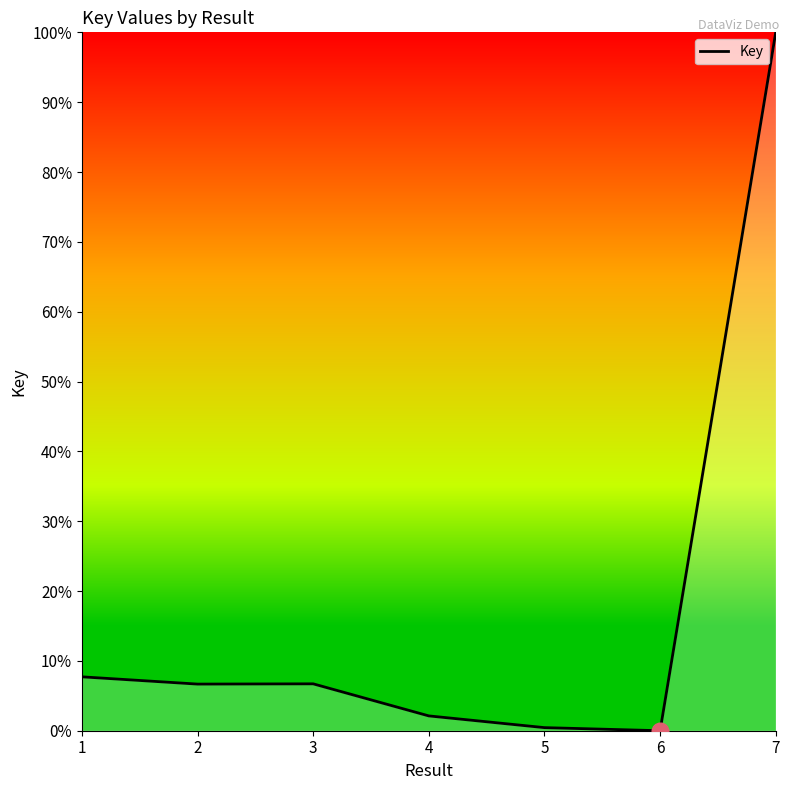

True or false: the data shows 0.0 at 6.

True